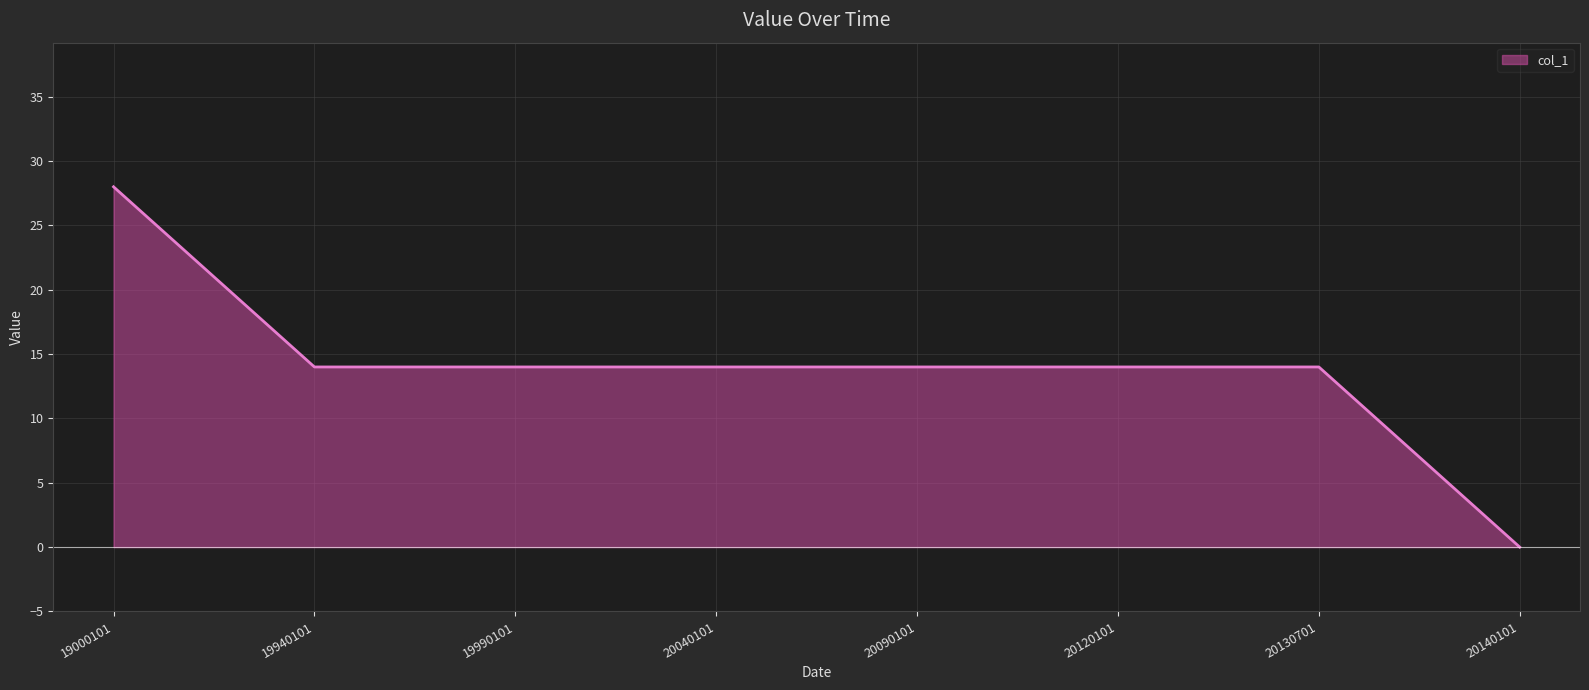

Is it true that the value at 20120101 is 9?

False